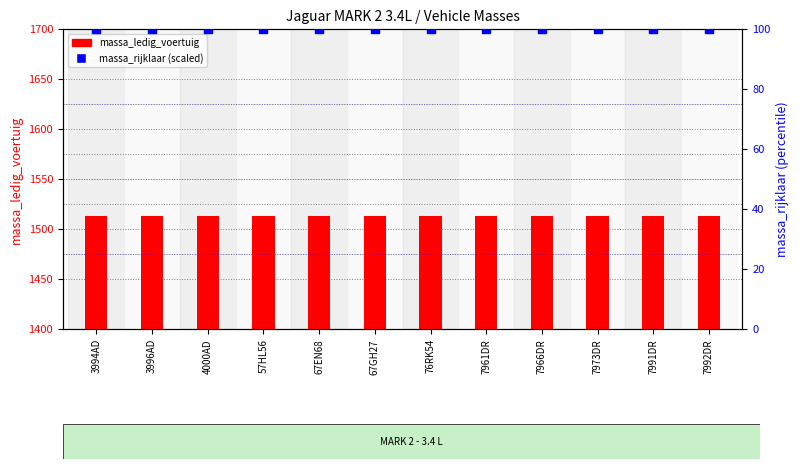

Which series reaches the minimum Y coordinate?

massa_rijklaar percentile